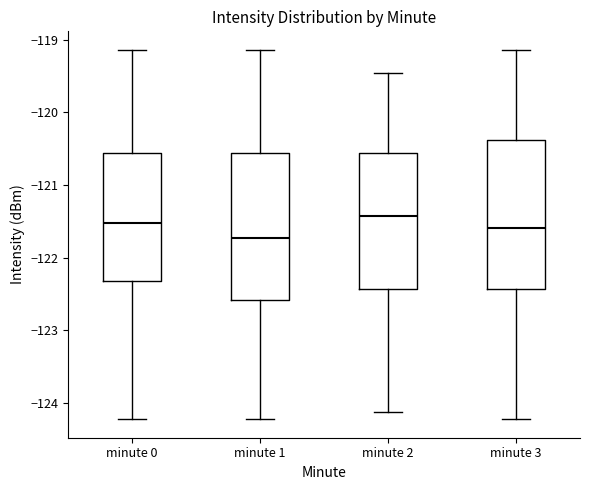

Which box has the lowest median line?

minute 1